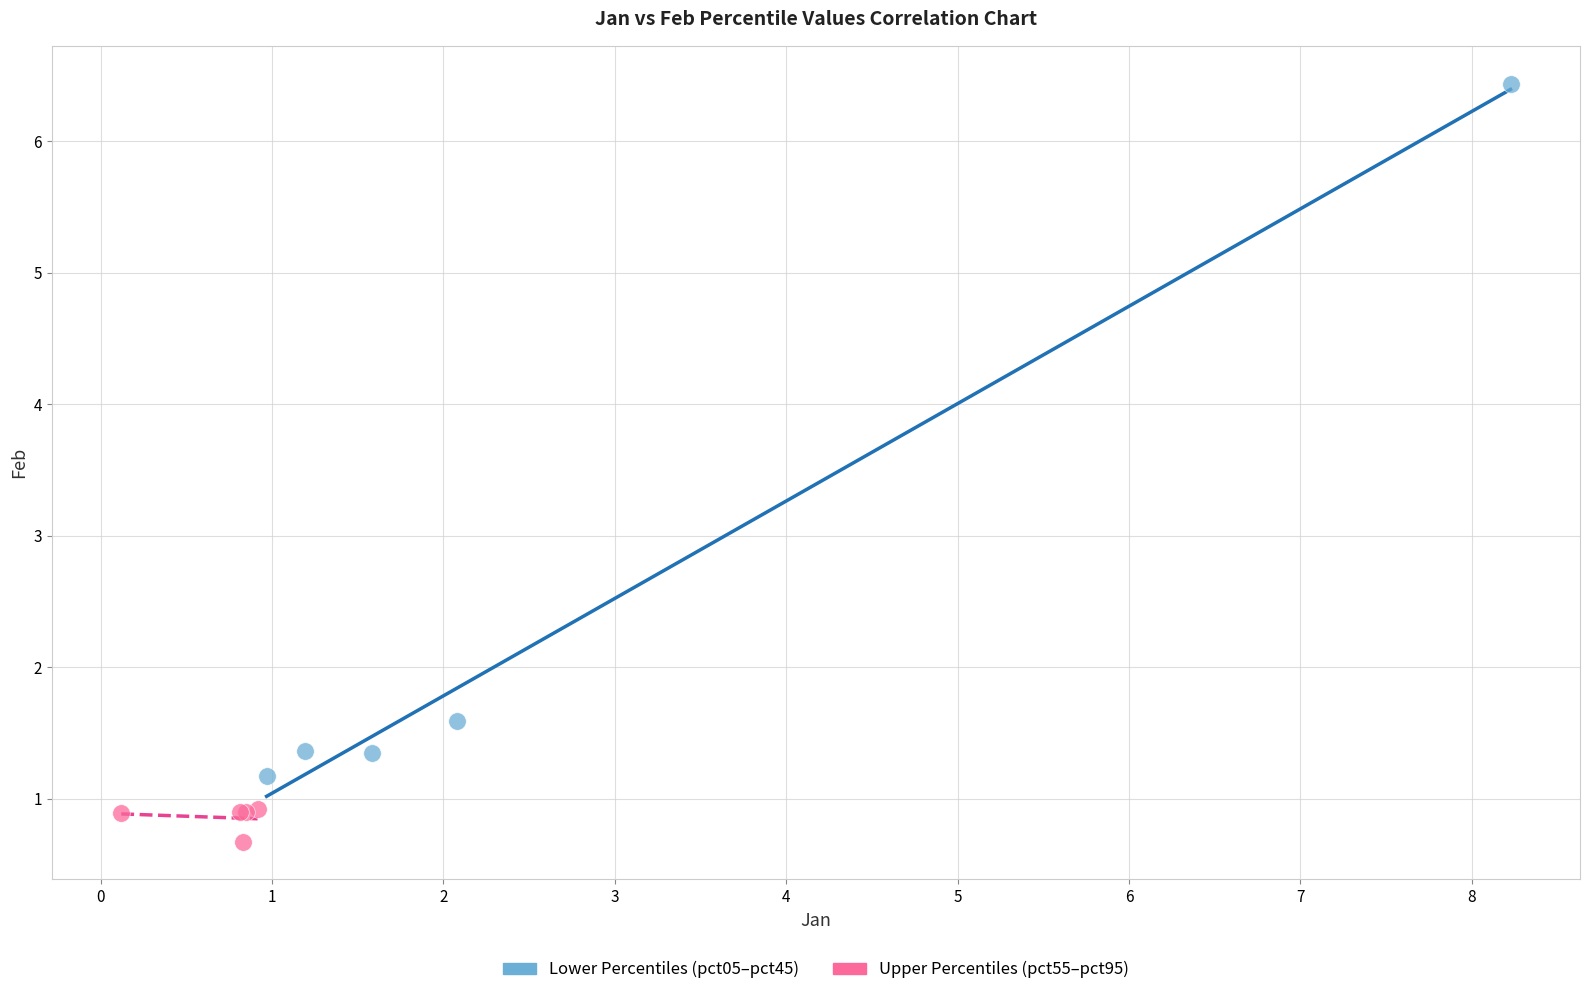

Which series has the widest spread of Y values?

Lower Percentiles (pct05–pct45)